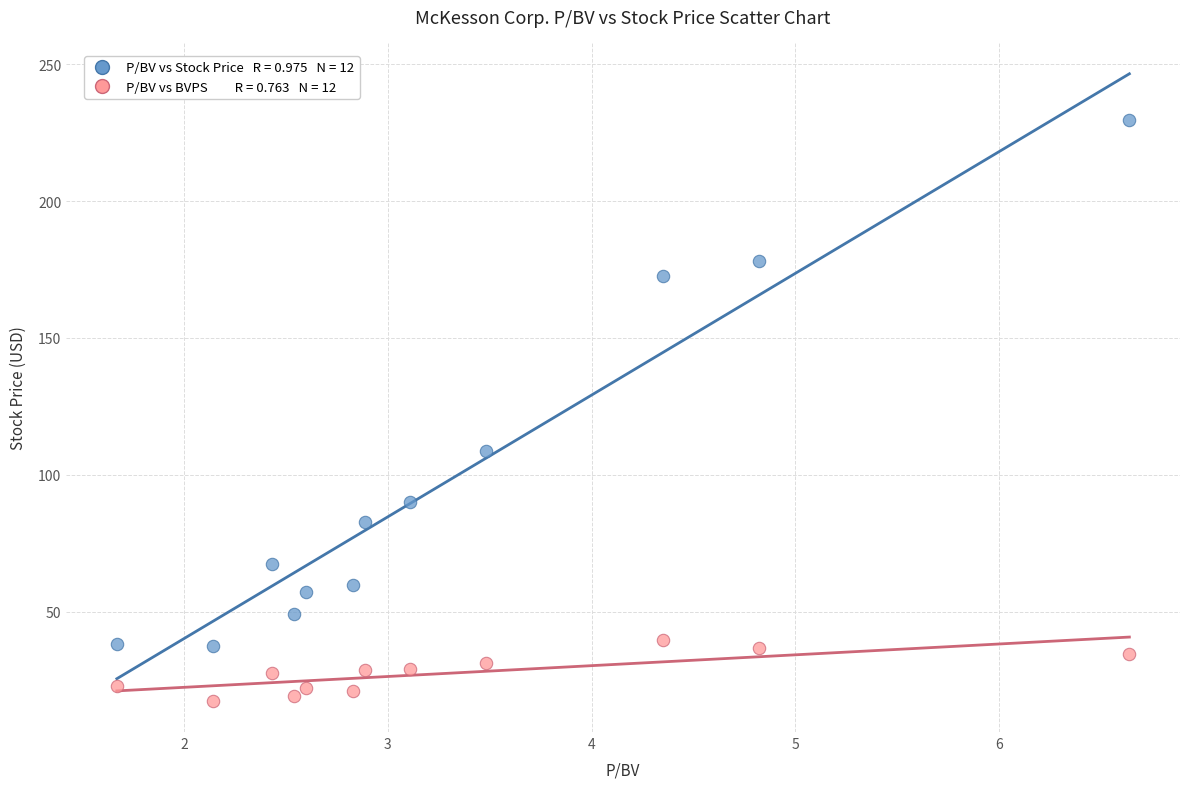

Across all data points, what is the range of Y values (max minus min)?

212.0